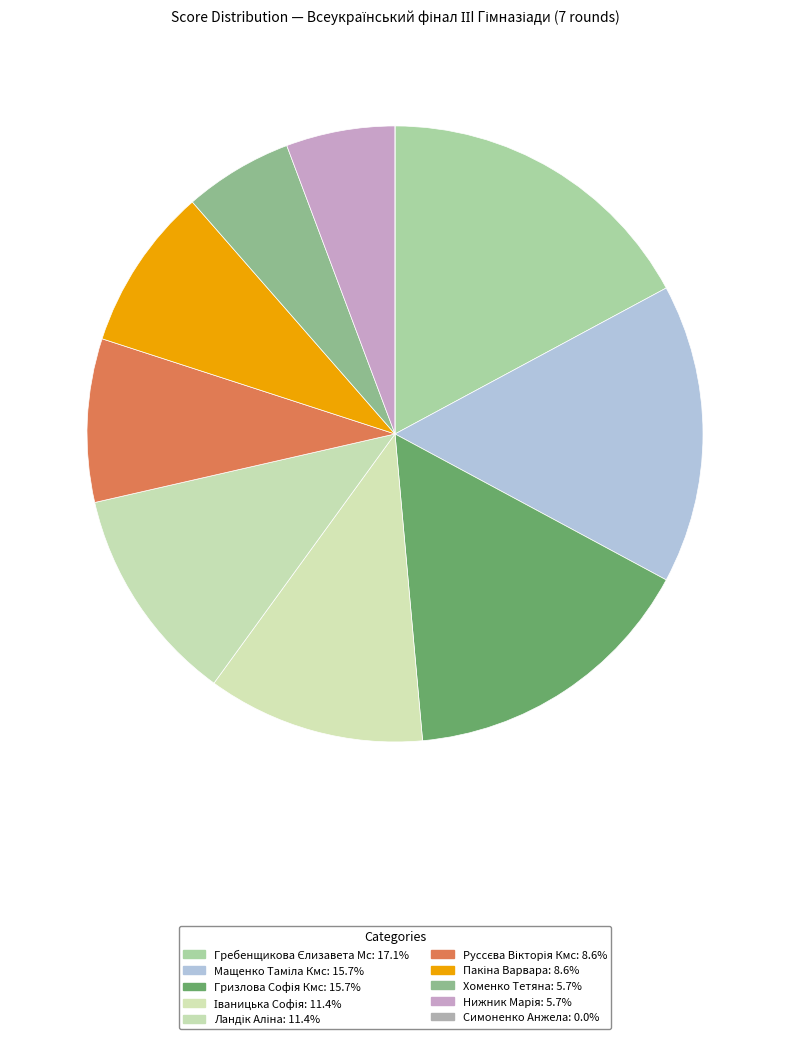

Which slice is the largest?

Гребенщикова Єлизавета Мс